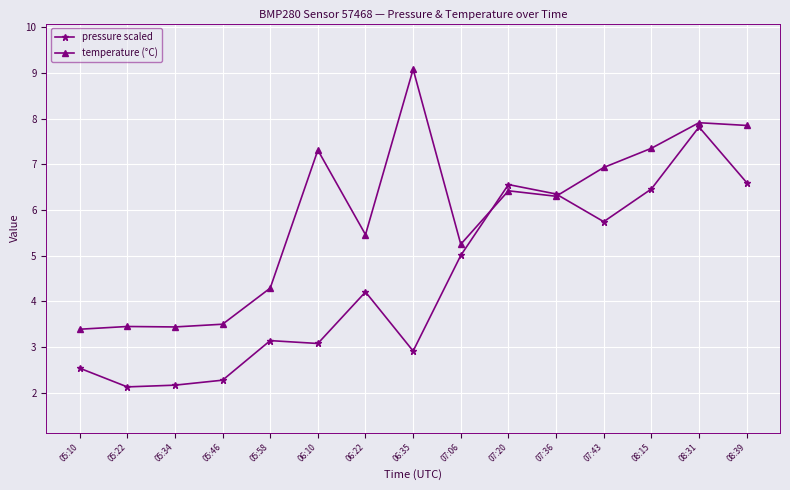

What is the value of the temperature (°C) point at the 2nd from the left?

3.5